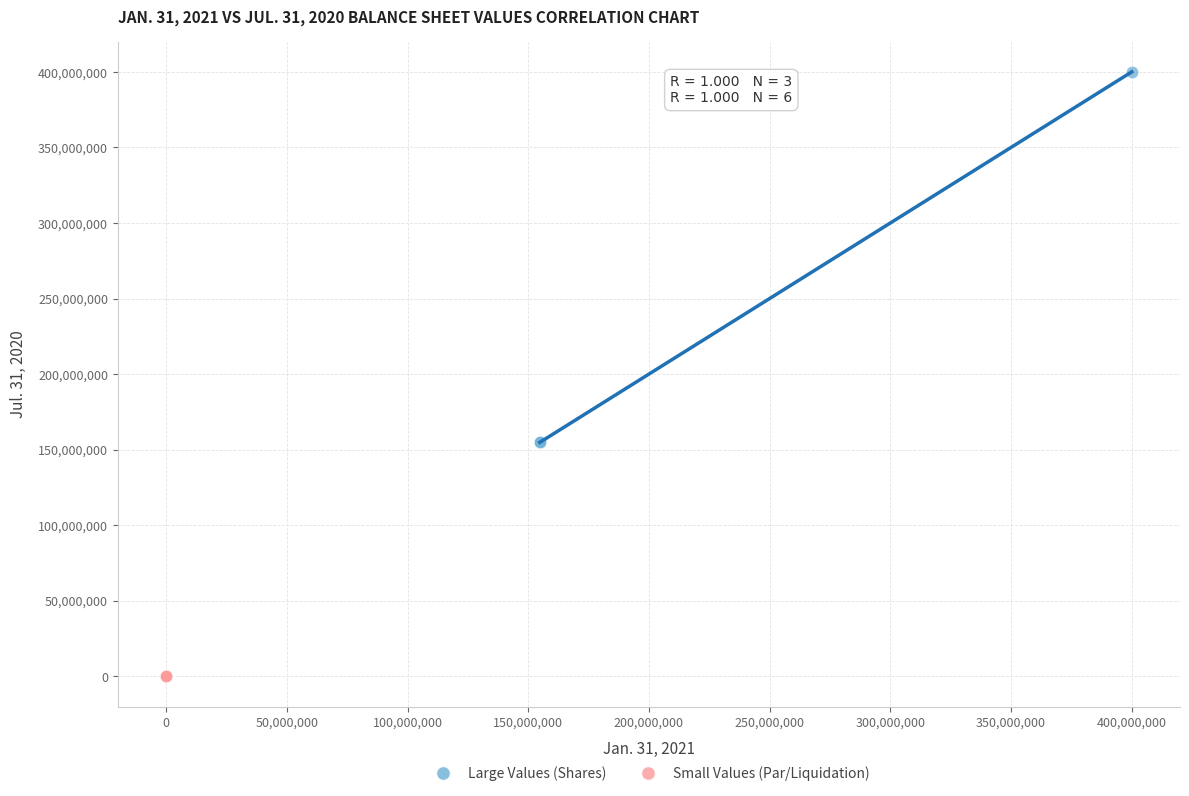

Which series contains the highest Y value?

Large Values (Shares)